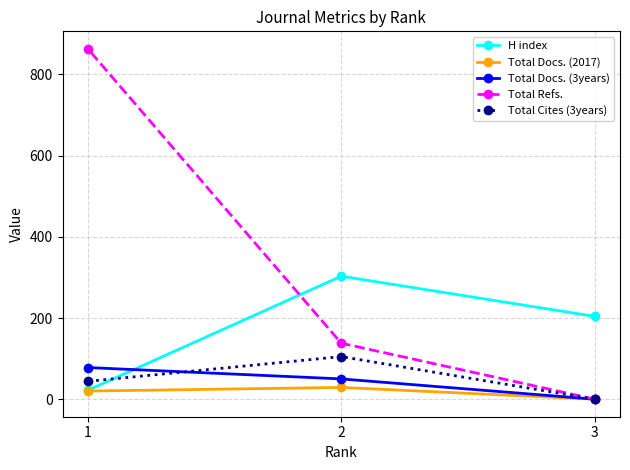

Count the Total Refs. values in the range 0 to 863.

3